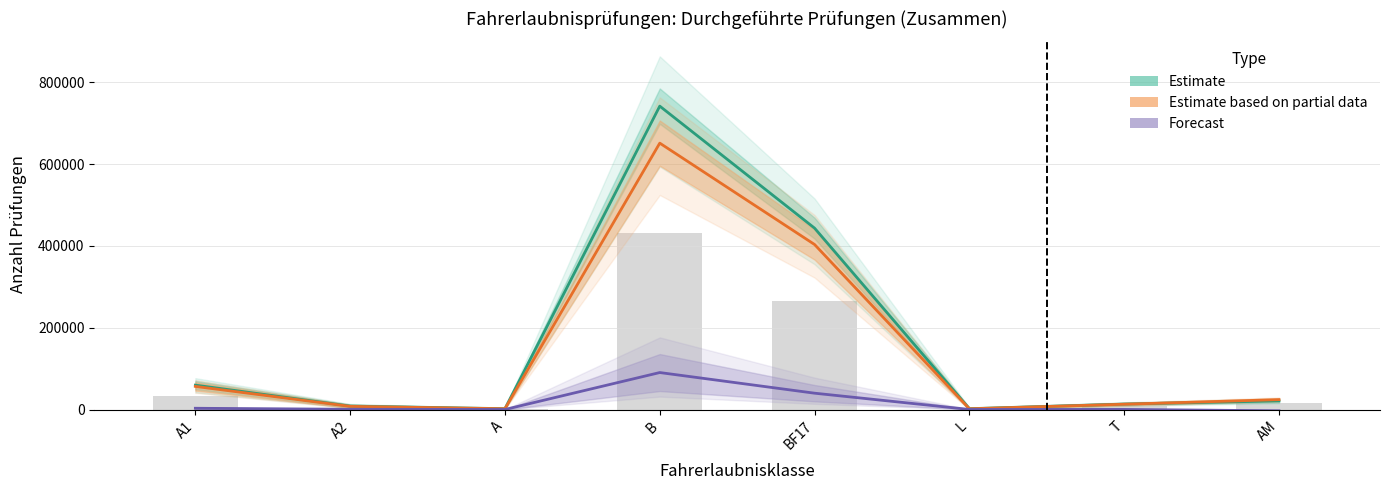

What is the difference between the maximum and second lowest values in the Estimate (2019) series?

739425.5